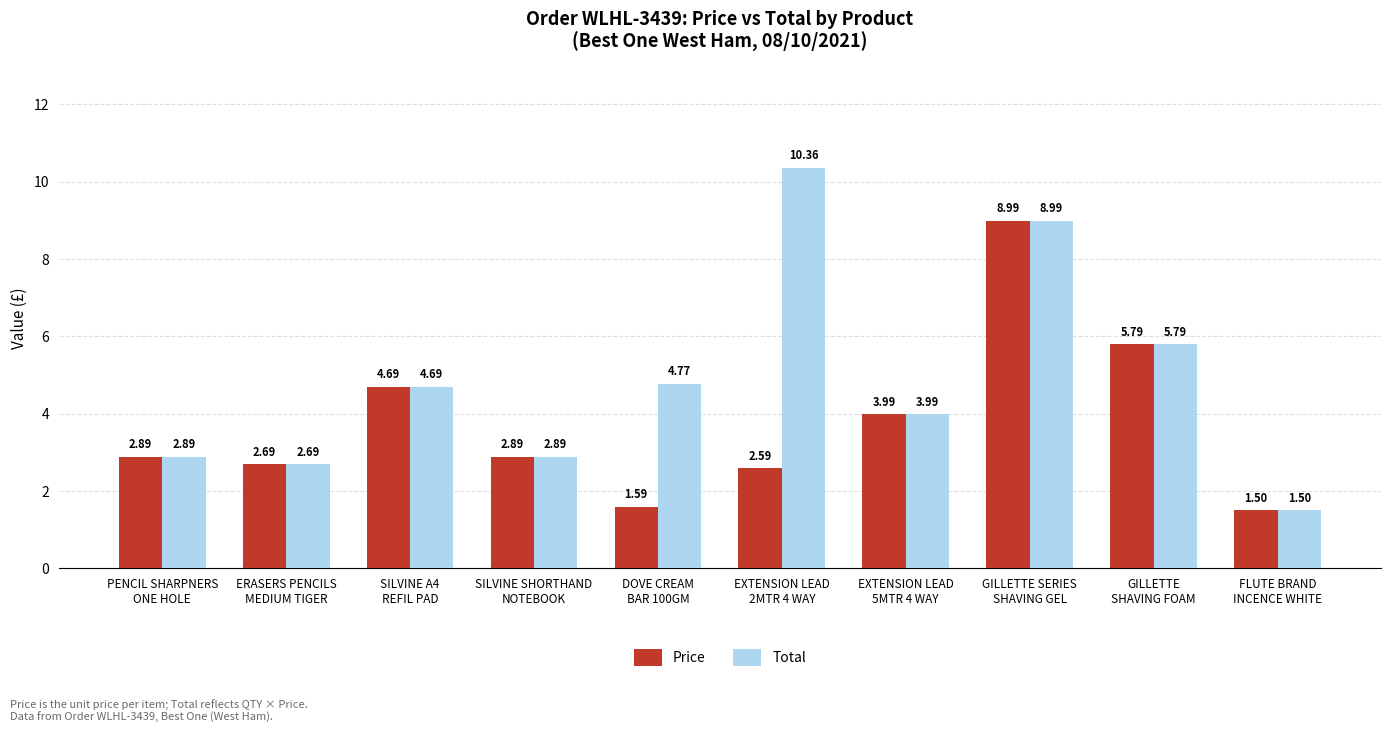

Is the value of Price at DOVE CREAM
BAR 100GM greater than the value of Total at EXTENSION LEAD
2MTR 4 WAY?

No